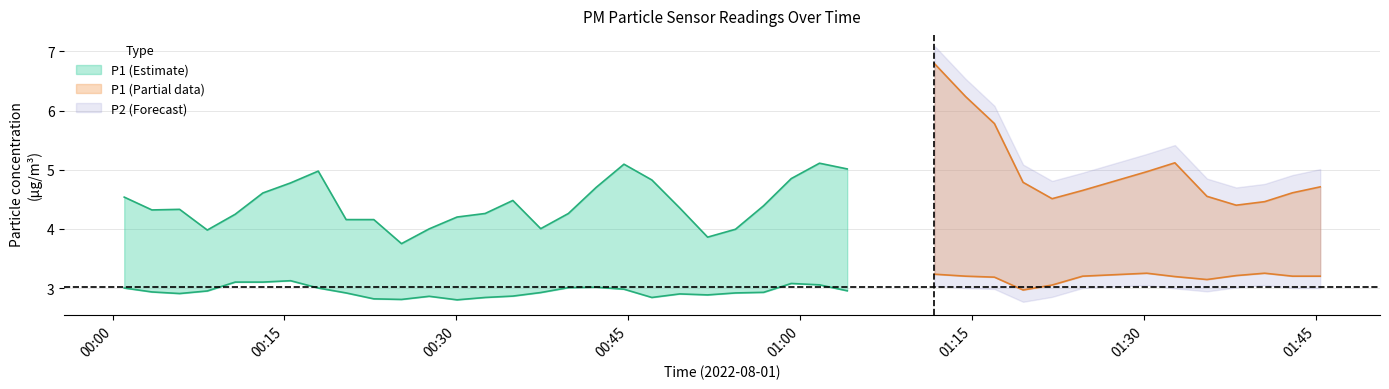

True or false: P2 and P1 intersect in this chart.

False